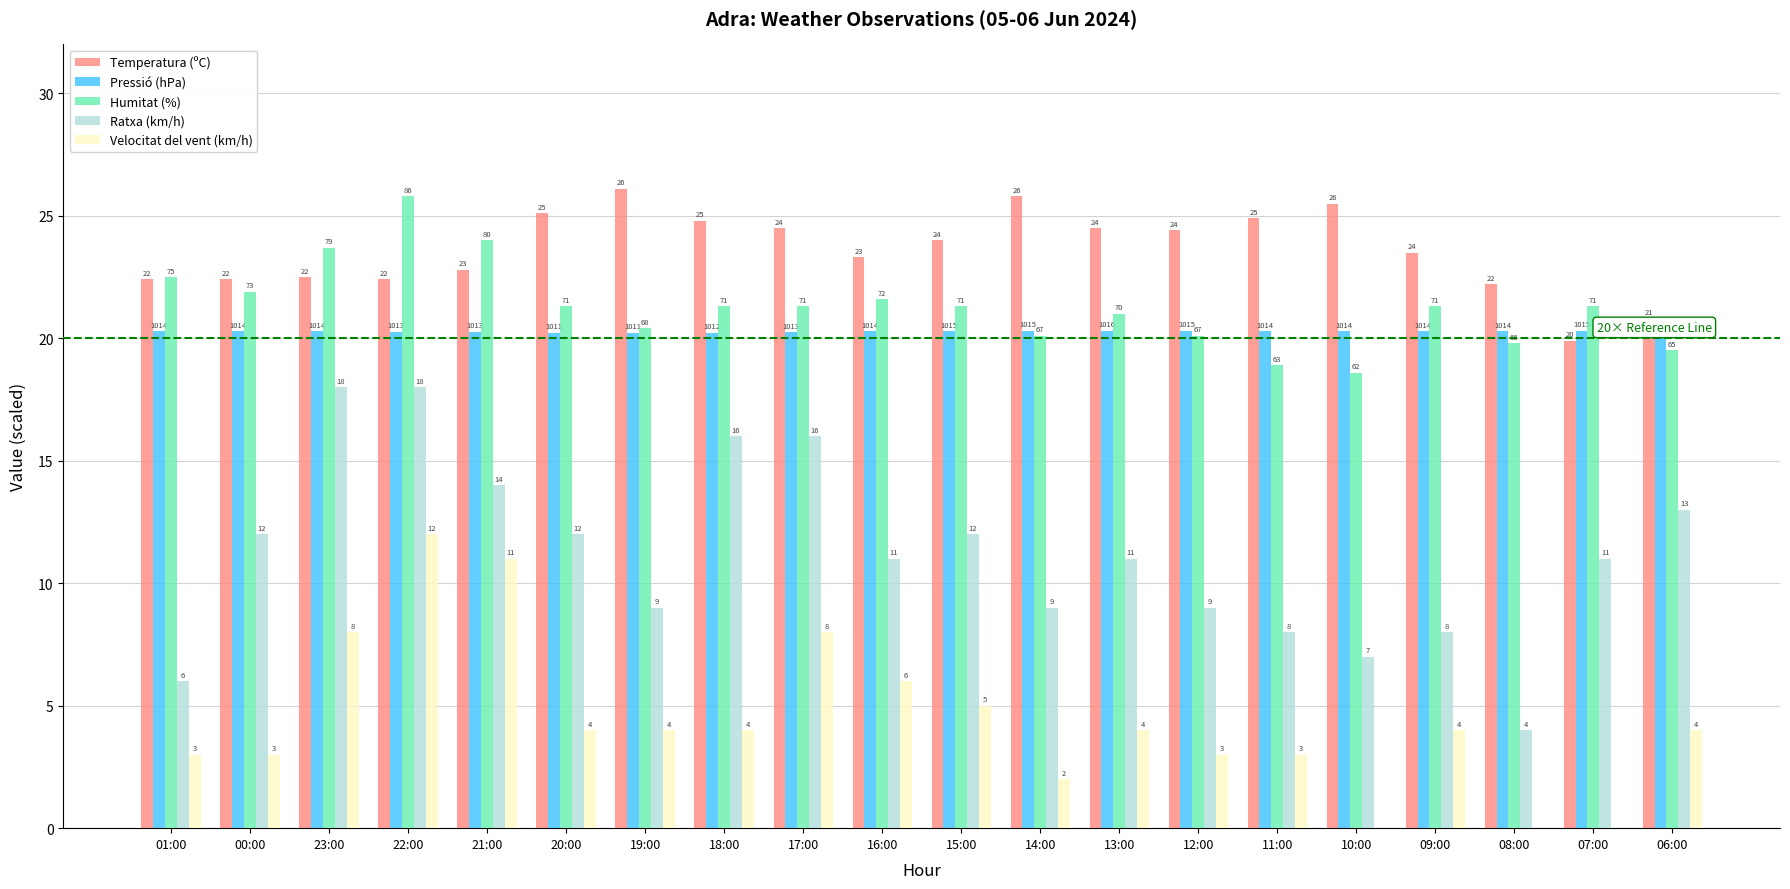

Which series changed the most between 01:00 and 06:00?

Ratxa (km/h)